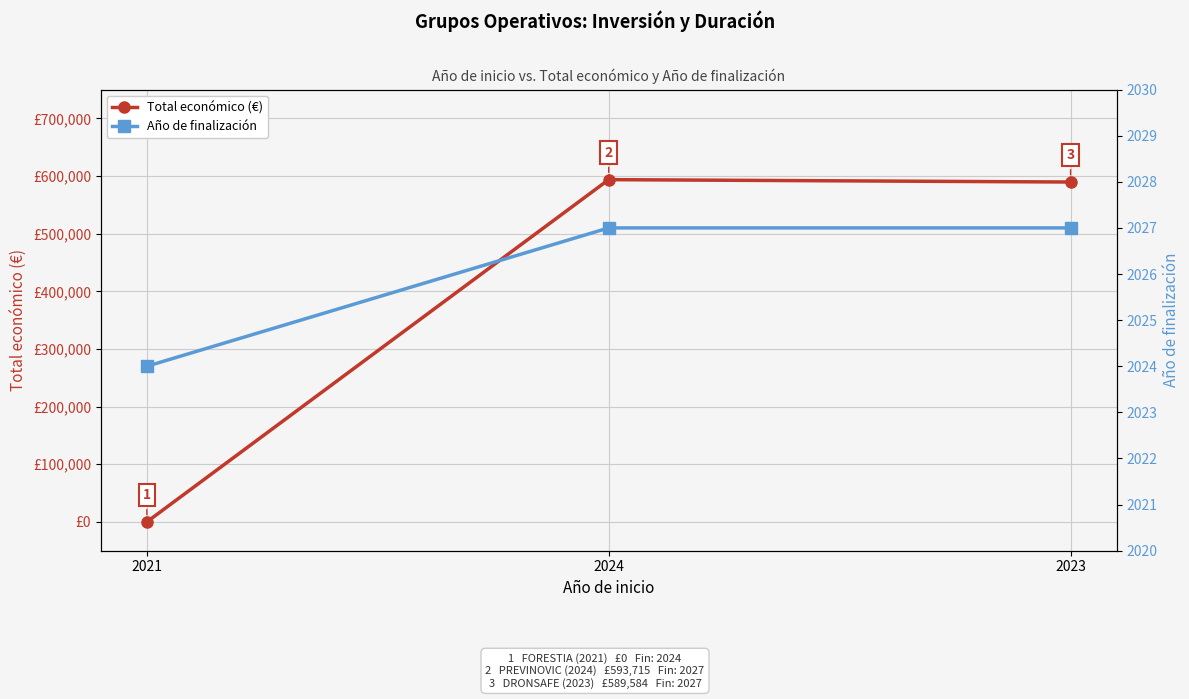

How many lines are shown in the chart?

2